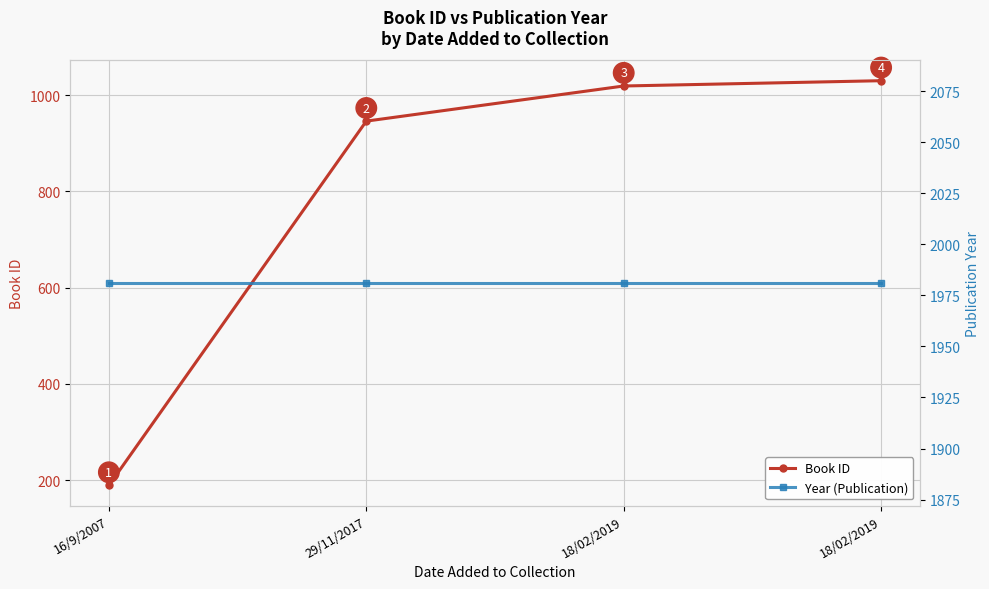

What is the label of the 3rd point from the right?

29/11/2017